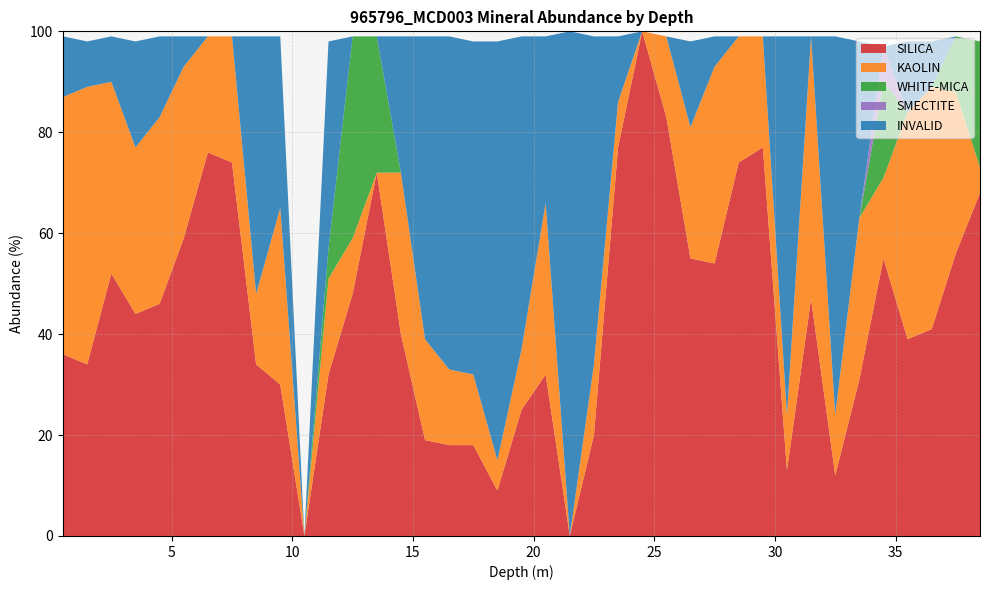

Reading left to right, list all the values displayed in this chart.

SILICA: 36	34	52	44	46	59	76	74	34	30	0	32	48	72	40	19	18	18	9	25	32	0	20	77	100	83	55	54	74	77	13	47	12	31	55	39	41	56	68
KAOLIN: 51	55	38	33	37	34	23	25	14	35	0	19	11	0	32	20	15	14	6	12	34	0	14	9	0	16	26	39	25	22	11	52	12	32	16	45	48	32	5
WHITE-MICA: 0	0	0	0	0	0	0	0	0	0	0	6	40	27	0	0	0	0	0	0	0	0	0	0	0	0	0	0	0	0	0	0	0	0	19	0	0	11	25
SMECTITE: 0	0	0	0	0	0	0	0	0	0	0	0	0	0	0	0	0	0	0	0	0	0	0	0	0	0	0	0	0	0	0	0	0	0	7	0	0	0	0
INVALID: 12	9	9	21	16	6	0	0	51	34	0	41	0	0	27	60	66	66	83	62	33	100	65	13	0	0	17	6	0	0	75	0	75	35	0	14	9	0	0